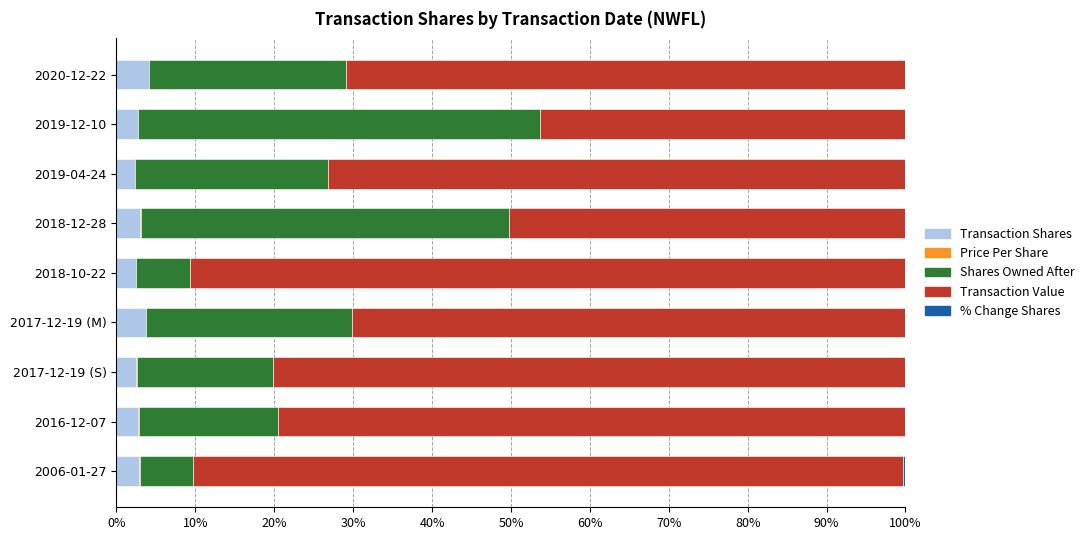

The Transaction Shares series shows 2.7 at 2019-12-10. True or false?

True